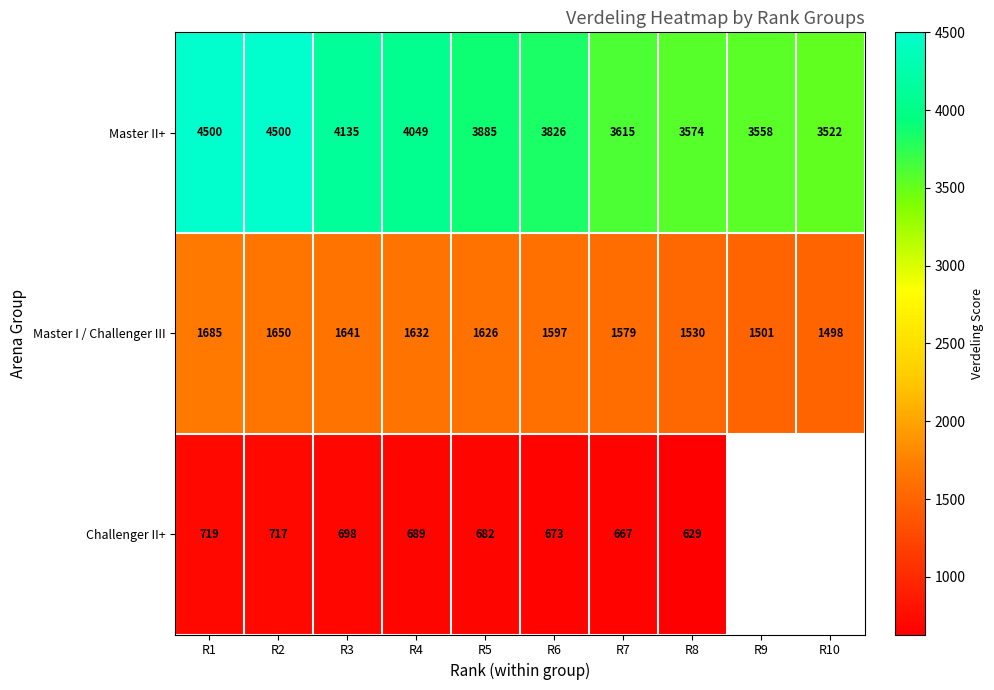

At how many categories does at least one series exceed 3188?

10